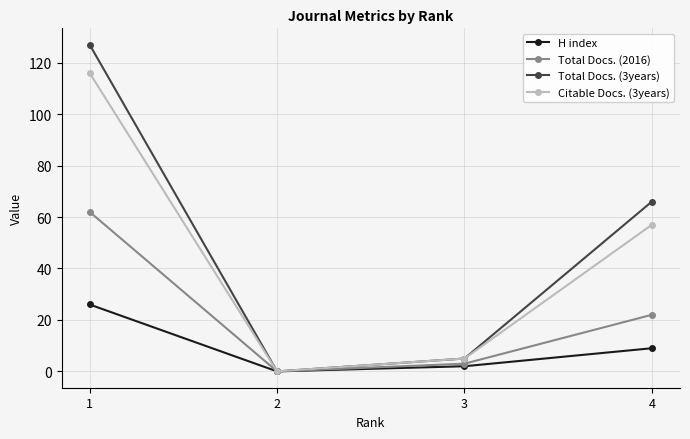

What is the approximate value of Citable Docs. (3years) at 1, to the nearest 5?

115